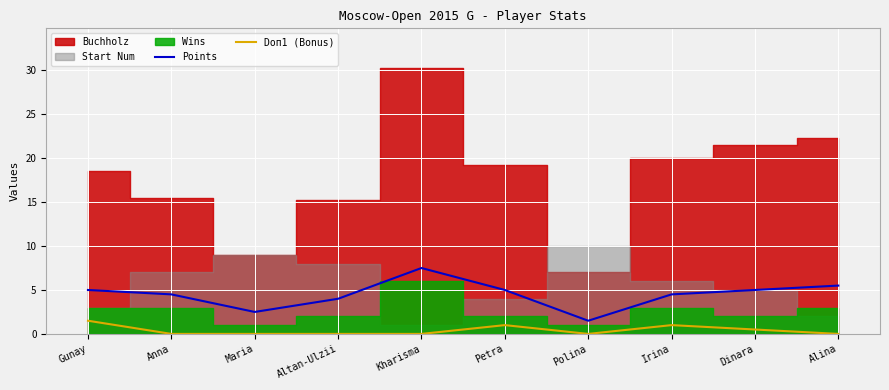

What position from the right is Polina?

4